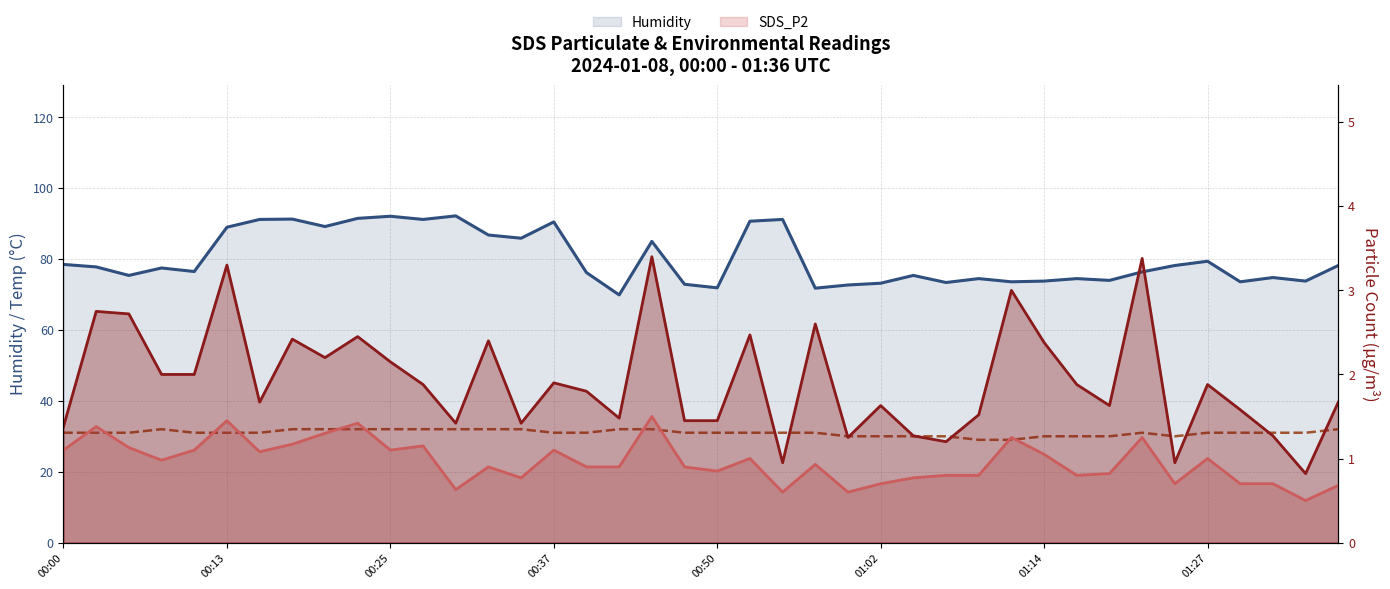

Which category has the lowest value across all series?

38